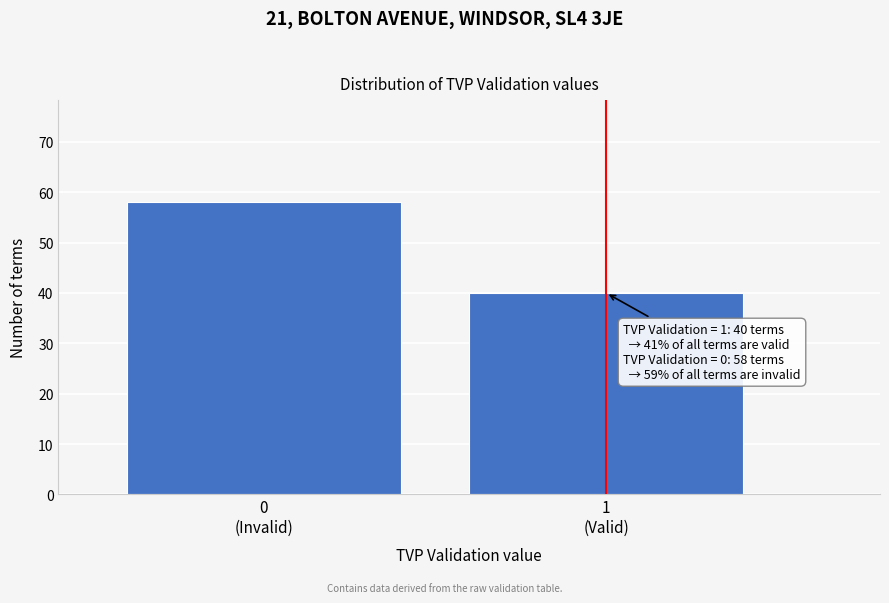

Reading left to right, list all the values displayed in this chart.

58	40